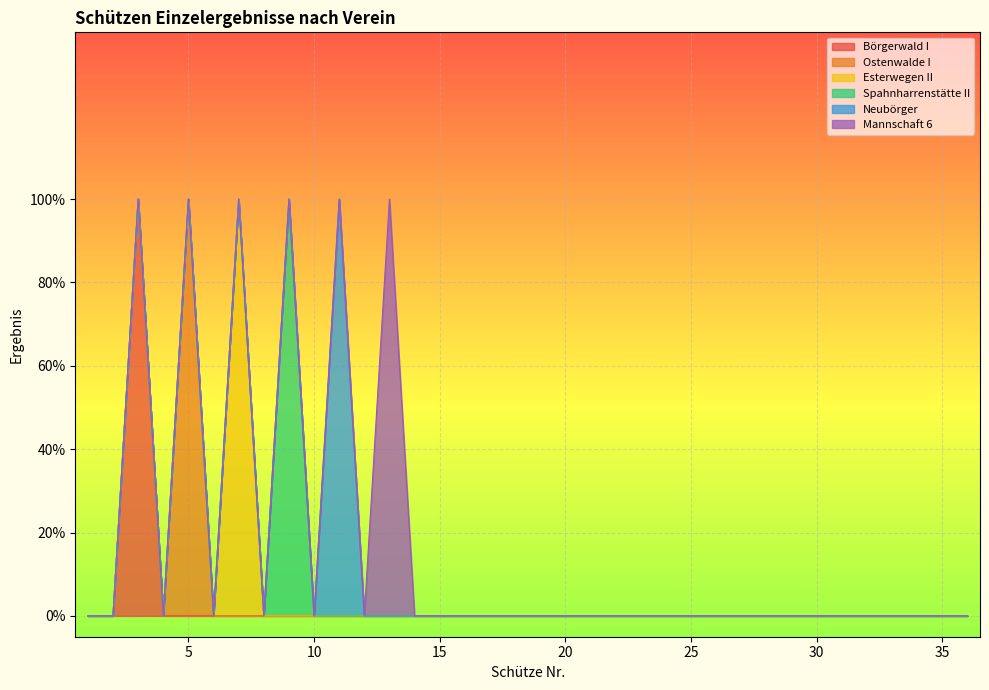

How many data points does each series have?

36